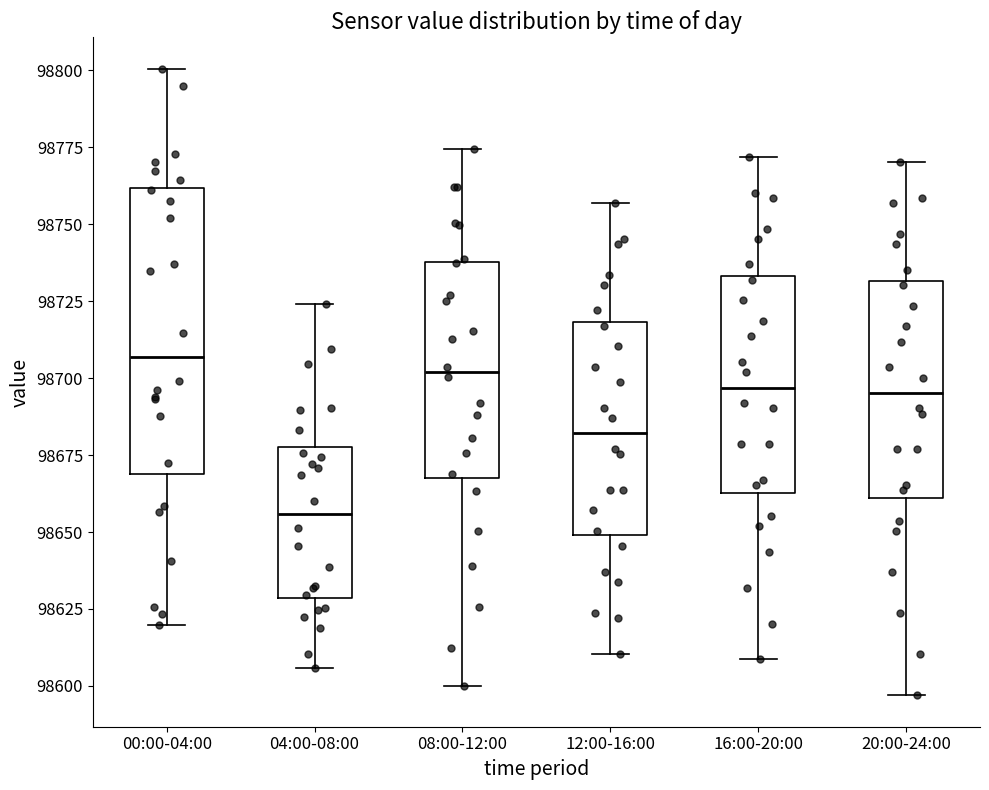

Reading left to right, transcribe this box plot: for each box, give where its median line is, the range the box spans, and where its two whiskers end, as read against the y-axis. The values are not printed on the chart, so give them approximately, as read against the axis.

00:00-04:00: median 98705, box 98670 to 98760, whiskers 98620 to 98800
04:00-08:00: median 98655, box 98630 to 98680, whiskers 98605 to 98725
08:00-12:00: median 98700, box 98665 to 98740, whiskers 98600 to 98775
12:00-16:00: median 98680, box 98650 to 98720, whiskers 98610 to 98755
16:00-20:00: median 98695, box 98665 to 98735, whiskers 98610 to 98770
20:00-24:00: median 98695, box 98660 to 98730, whiskers 98595 to 98770